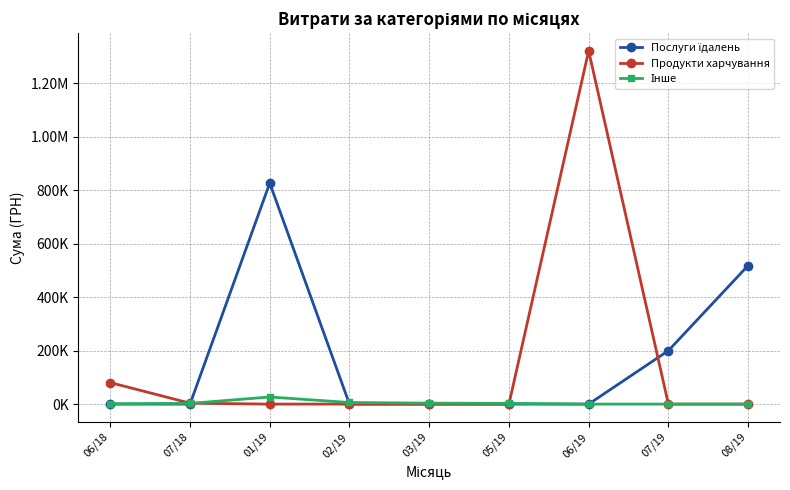

Is this an area chart (filled region under the line)?

No